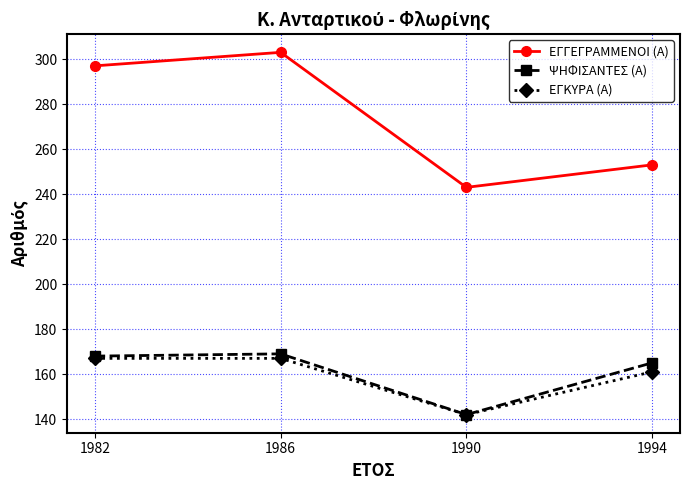

The value of ΨΗΦΙΣΑΝΤΕΣ (Α) at 1990 is 142. True or false?

True